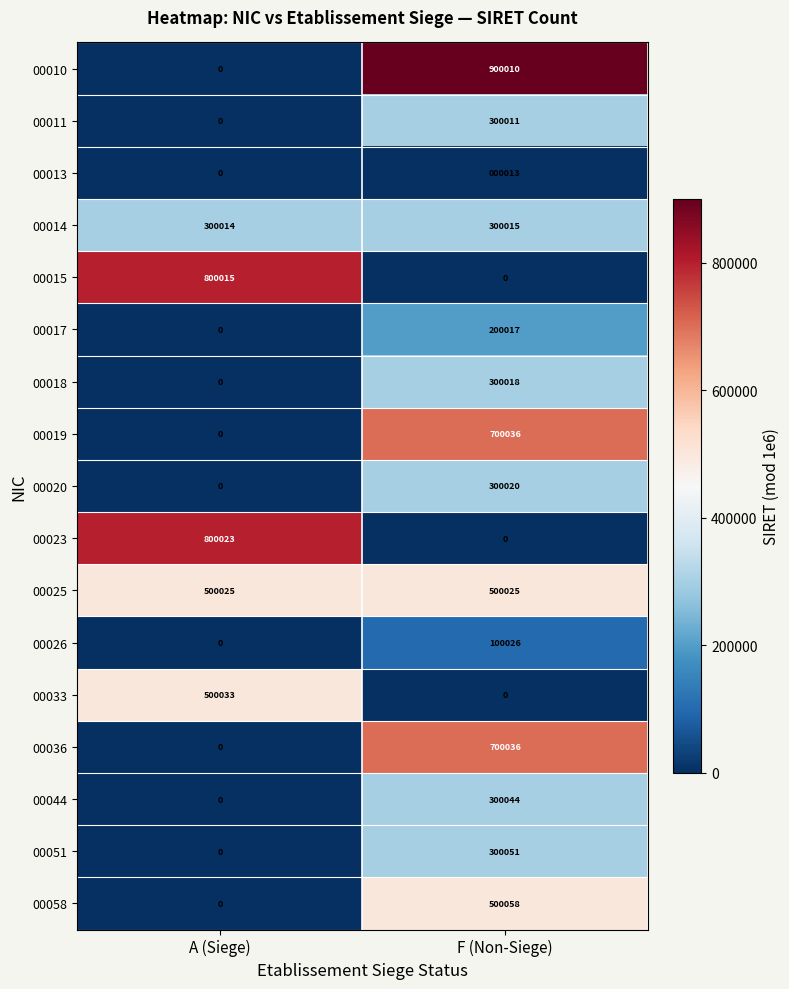

List the labels in order of 00020 value, smallest first.

A (Siege), F (Non-Siege)